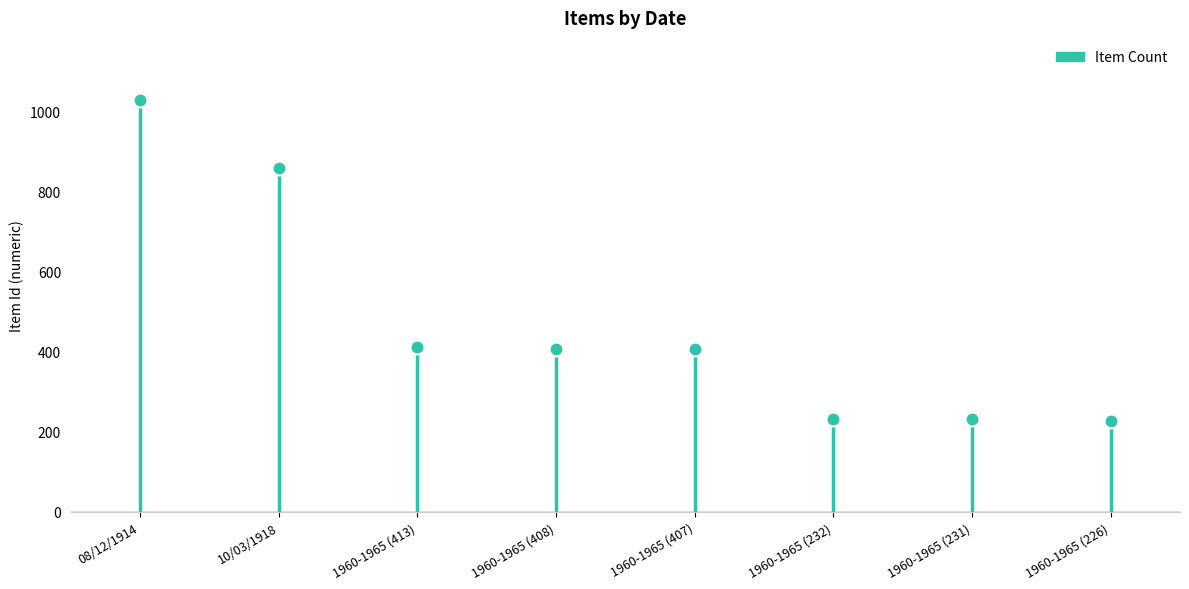

What is the difference between the maximum and minimum values?

804